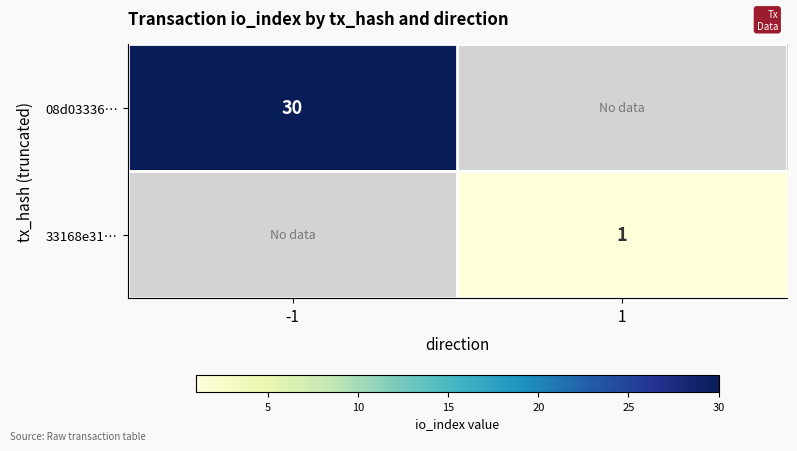

Is the value of 33168e31… at 1 greater than the value of 08d03336… at -1?

No